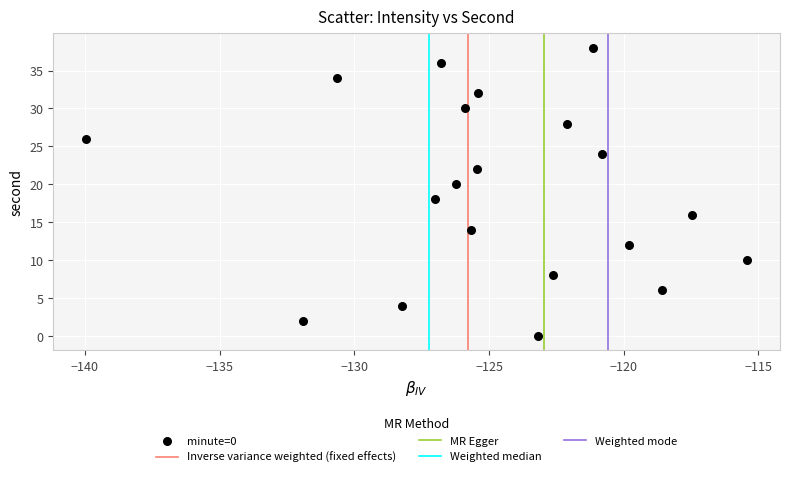

What is the range of Y values (max minus min)?

38